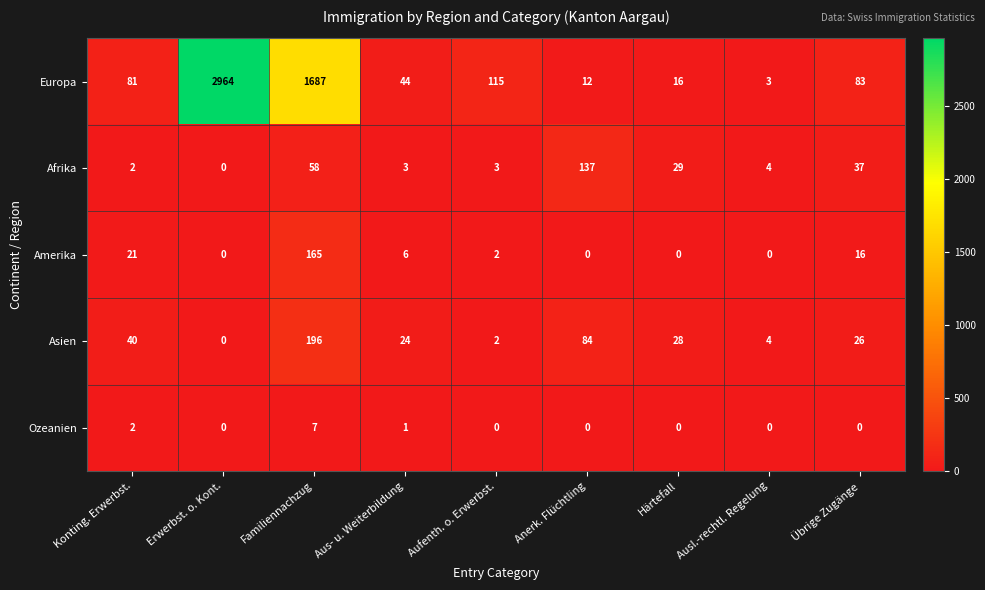

The value of Amerika at Aufenth. o. Erwerbst. is 2. True or false?

True